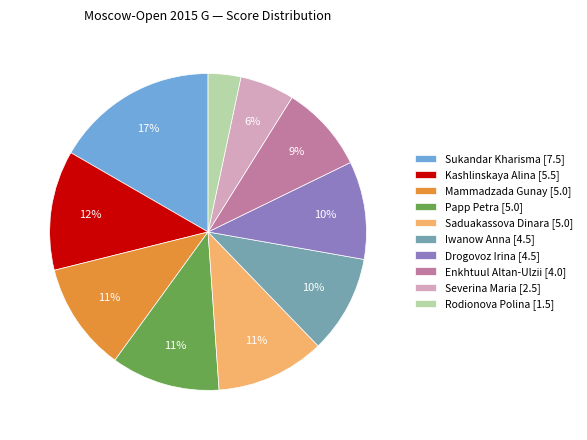

To the nearest percent, what is the combined percentage of Mammadzada Gunay [5.0] and Kashlinskaya Alina [5.5]?

23%